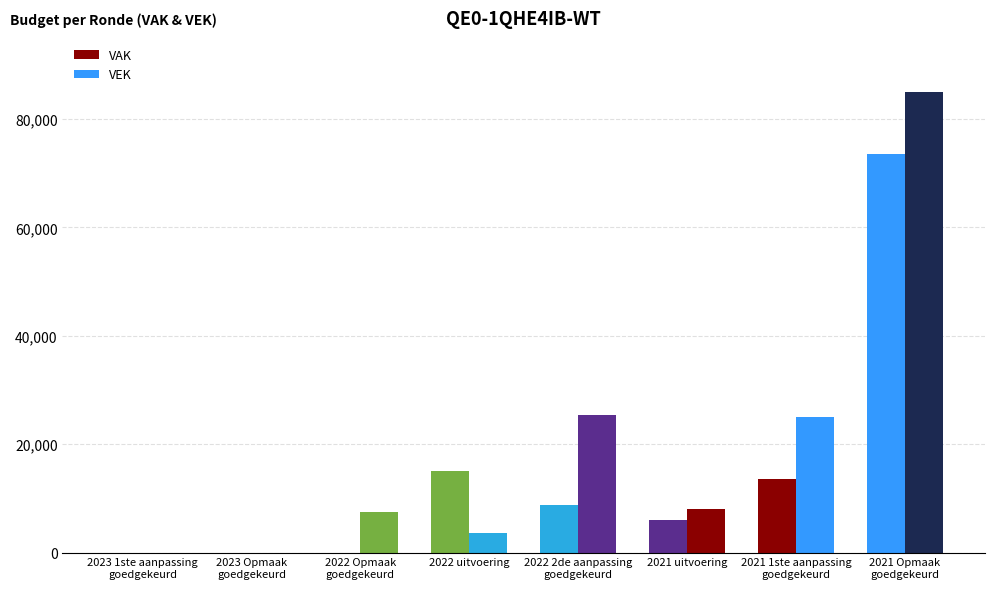

At how many categories does at least one series exceed 59147?

1